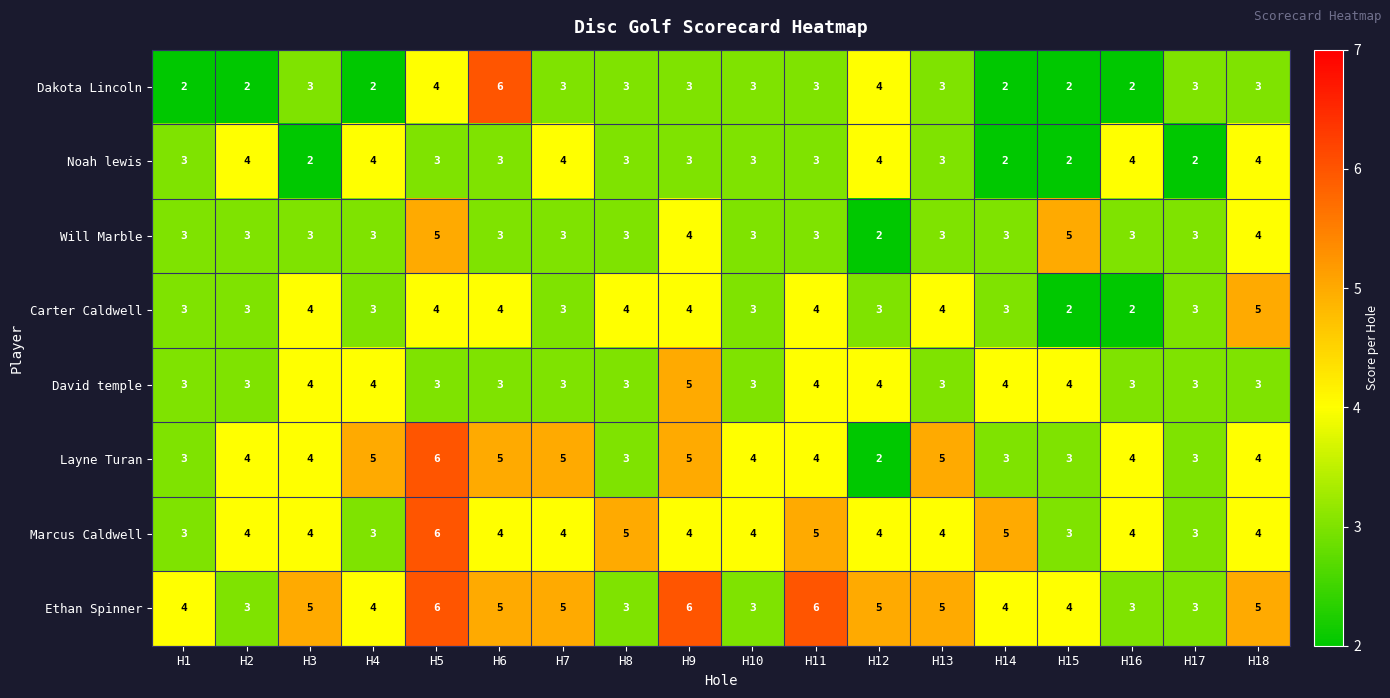

What is the total value across all series at H11?

32